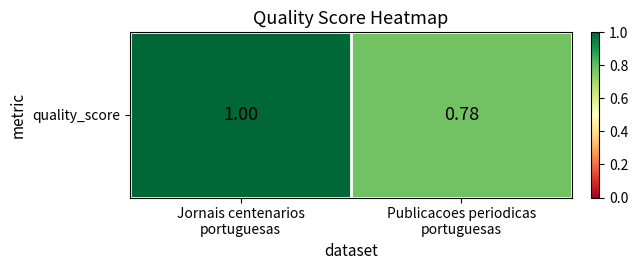

List the labels in order of value, largest first.

Jornais centenarios
portuguesas, Publicacoes periodicas
portuguesas